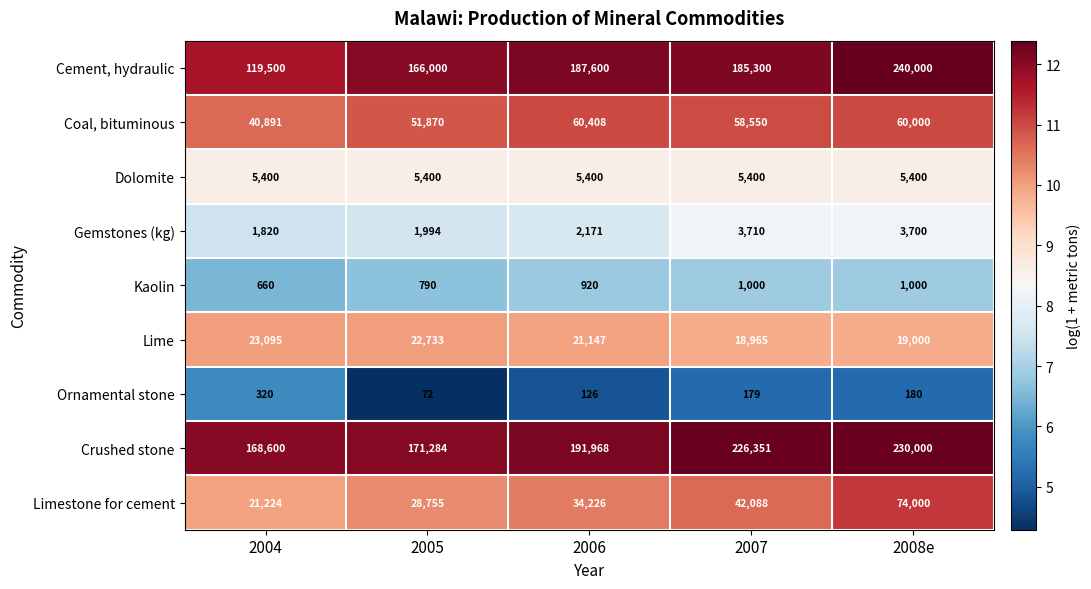

Which series has the largest range (max minus min)?

Cement, hydraulic